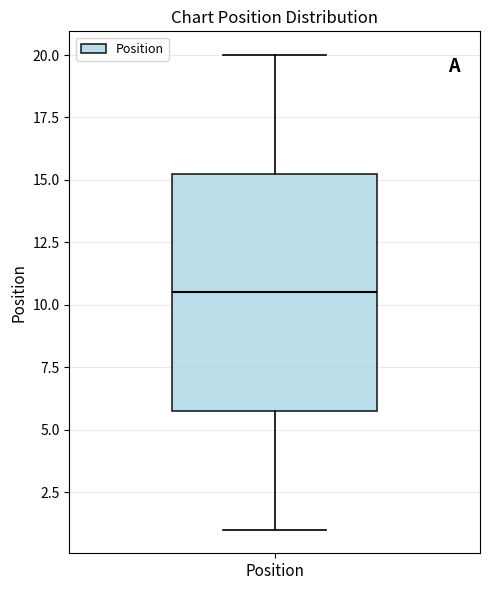

Read this box plot against the y-axis: the position of the median line, the range covered by the box, and the ends of both whiskers. The values are not printed on the chart, so give them approximately, as read against the axis.

median 10.5, box 6.0 to 15.5, whiskers 1.0 to 20.0